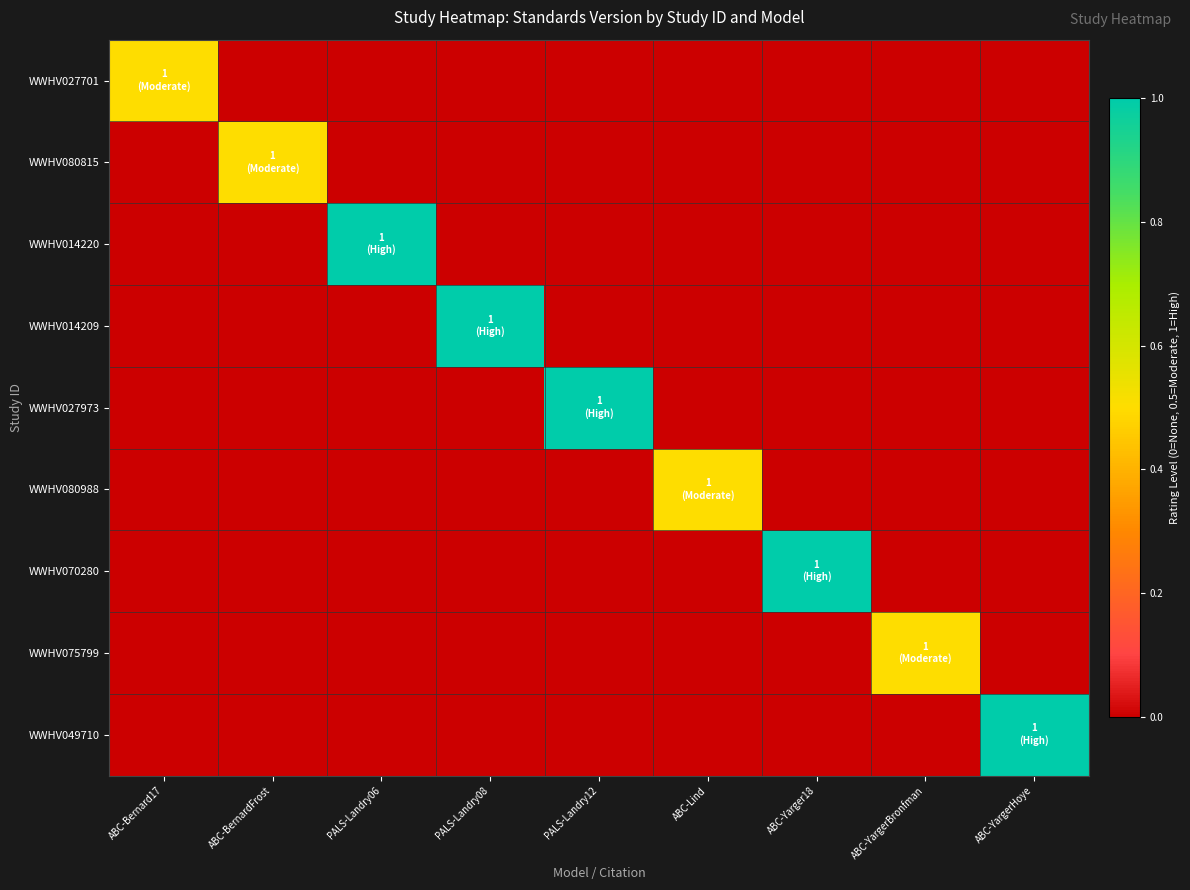

Reading right to left, list all the values displayed in this chart.

WWHV027701: ABC-YargerHoye=0.0	ABC-YargerBronfman=0.0	ABC-Yarger18=0.0	ABC-Lind=0.0	PALS-Landry12=0.0	PALS-Landry08=0.0	PALS-Landry06=0.0	ABC-BernardFrost=0.0	ABC-Bernard17=0.5
WWHV080815: ABC-YargerHoye=0.0	ABC-YargerBronfman=0.0	ABC-Yarger18=0.0	ABC-Lind=0.0	PALS-Landry12=0.0	PALS-Landry08=0.0	PALS-Landry06=0.0	ABC-BernardFrost=0.5	ABC-Bernard17=0.0
WWHV014220: ABC-YargerHoye=0.0	ABC-YargerBronfman=0.0	ABC-Yarger18=0.0	ABC-Lind=0.0	PALS-Landry12=0.0	PALS-Landry08=0.0	PALS-Landry06=1.0	ABC-BernardFrost=0.0	ABC-Bernard17=0.0
WWHV014209: ABC-YargerHoye=0.0	ABC-YargerBronfman=0.0	ABC-Yarger18=0.0	ABC-Lind=0.0	PALS-Landry12=0.0	PALS-Landry08=1.0	PALS-Landry06=0.0	ABC-BernardFrost=0.0	ABC-Bernard17=0.0
WWHV027973: ABC-YargerHoye=0.0	ABC-YargerBronfman=0.0	ABC-Yarger18=0.0	ABC-Lind=0.0	PALS-Landry12=1.0	PALS-Landry08=0.0	PALS-Landry06=0.0	ABC-BernardFrost=0.0	ABC-Bernard17=0.0
WWHV080988: ABC-YargerHoye=0.0	ABC-YargerBronfman=0.0	ABC-Yarger18=0.0	ABC-Lind=0.5	PALS-Landry12=0.0	PALS-Landry08=0.0	PALS-Landry06=0.0	ABC-BernardFrost=0.0	ABC-Bernard17=0.0
WWHV070280: ABC-YargerHoye=0.0	ABC-YargerBronfman=0.0	ABC-Yarger18=1.0	ABC-Lind=0.0	PALS-Landry12=0.0	PALS-Landry08=0.0	PALS-Landry06=0.0	ABC-BernardFrost=0.0	ABC-Bernard17=0.0
WWHV075799: ABC-YargerHoye=0.0	ABC-YargerBronfman=0.5	ABC-Yarger18=0.0	ABC-Lind=0.0	PALS-Landry12=0.0	PALS-Landry08=0.0	PALS-Landry06=0.0	ABC-BernardFrost=0.0	ABC-Bernard17=0.0
WWHV049710: ABC-YargerHoye=1.0	ABC-YargerBronfman=0.0	ABC-Yarger18=0.0	ABC-Lind=0.0	PALS-Landry12=0.0	PALS-Landry08=0.0	PALS-Landry06=0.0	ABC-BernardFrost=0.0	ABC-Bernard17=0.0